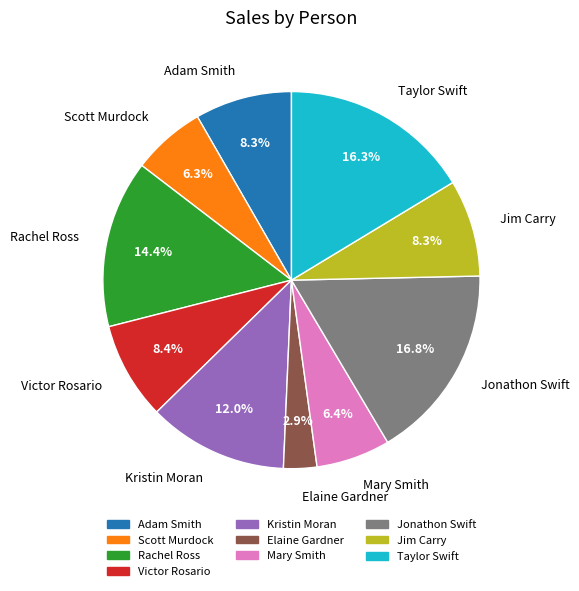

Is there any slice that represents more than half of the pie?

No